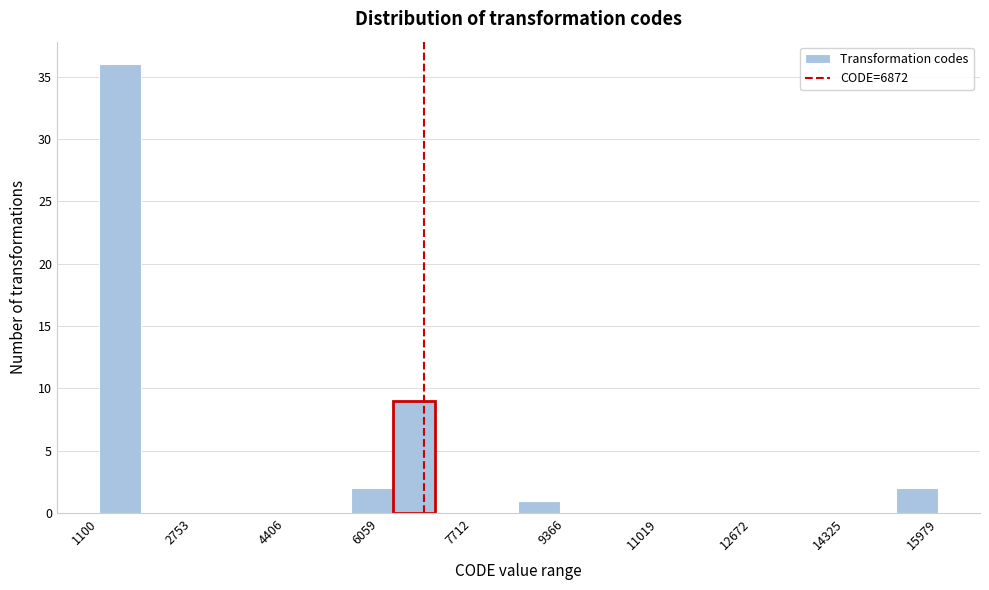

Read against the x-axis, roughly where is the centre of the tallest bar?

1400